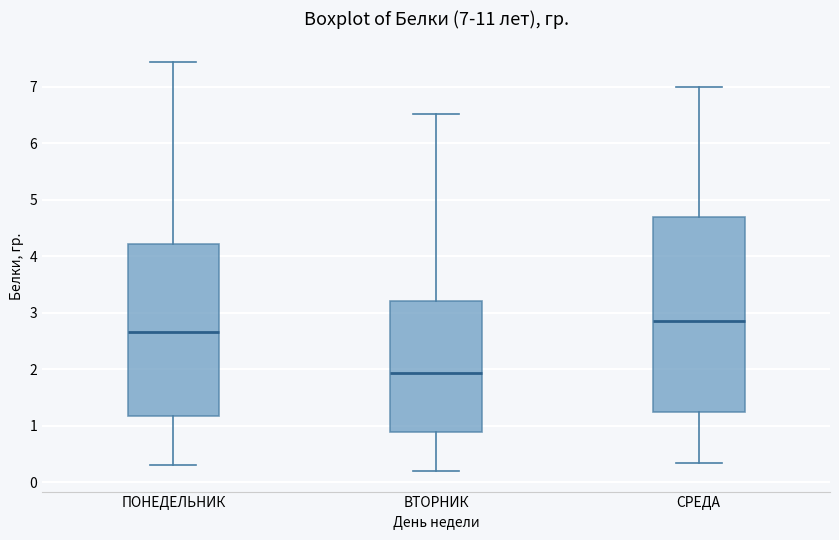

Which box's median line is the highest?

СРЕДА